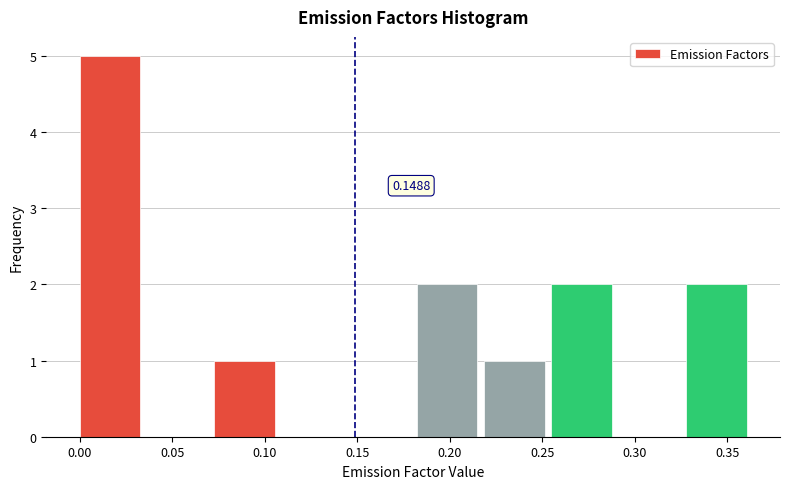

Which range on the x-axis has the tallest bar?

0.000 to 0.035